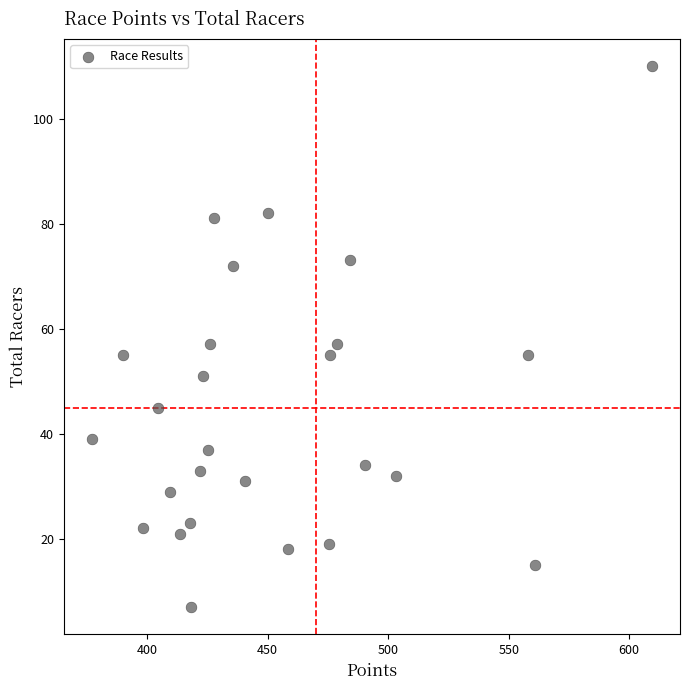

What is the range of Y values (max minus min)?

103